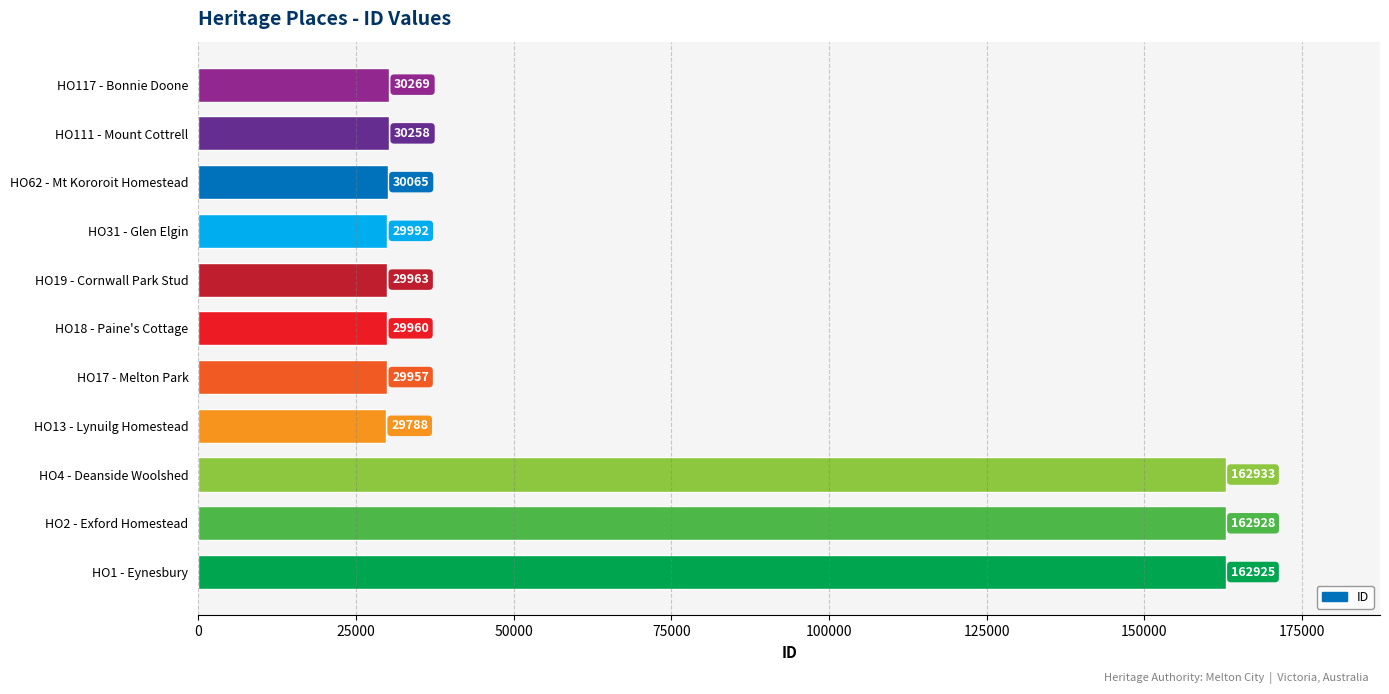

List the labels in order of value, smallest first.

HO13 - Lynuilg Homestead, HO17 - Melton Park, HO18 - Paine's Cottage, HO19 - Cornwall Park Stud, HO31 - Glen Elgin, HO62 - Mt Kororoit Homestead, HO111 - Mount Cottrell, HO117 - Bonnie Doone, HO1 - Eynesbury, HO2 - Exford Homestead, HO4 - Deanside Woolshed